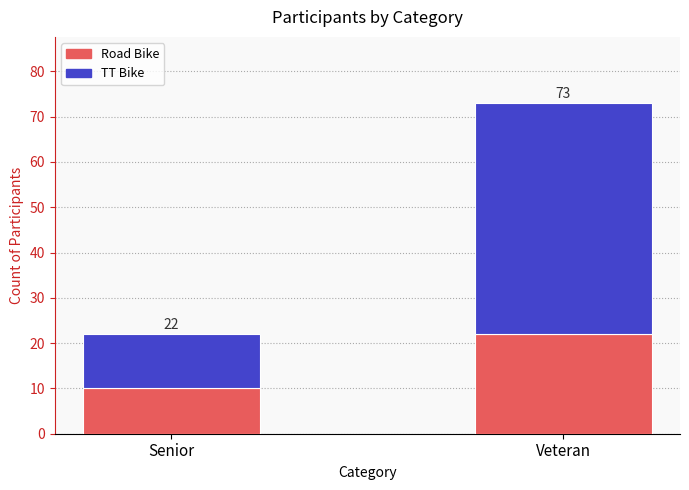

Is it true that Road Bike equals 10 at Senior?

True